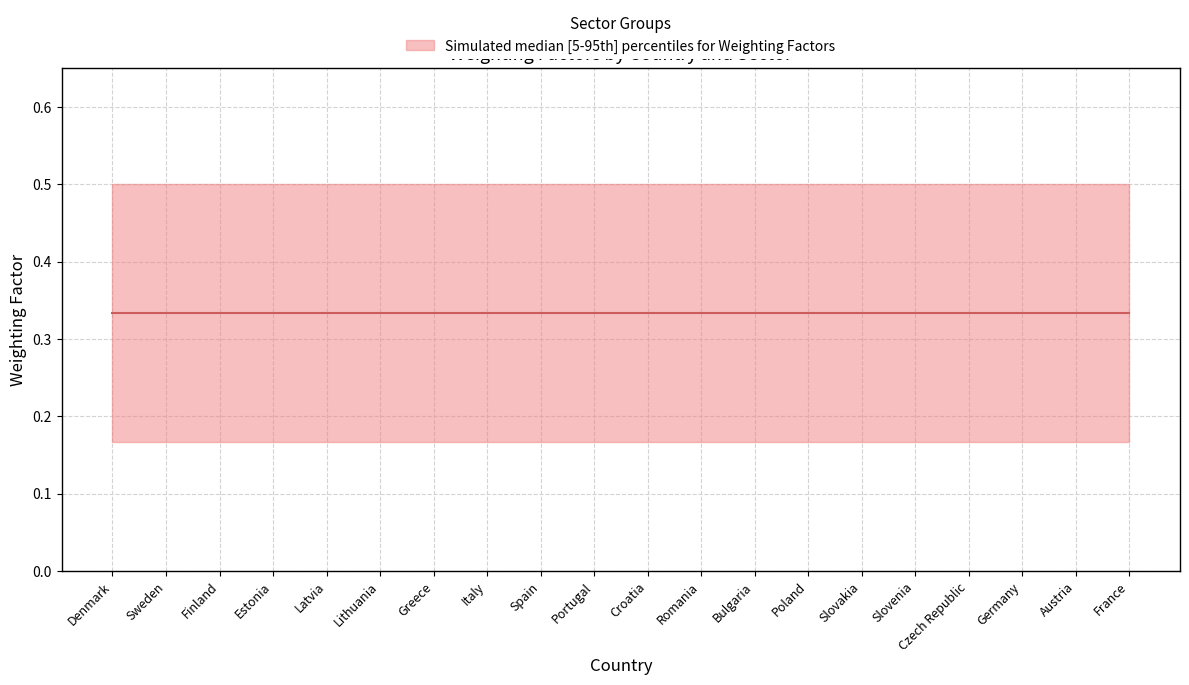

True or false: Emergency and Continuous Operation intersect in this chart.

False